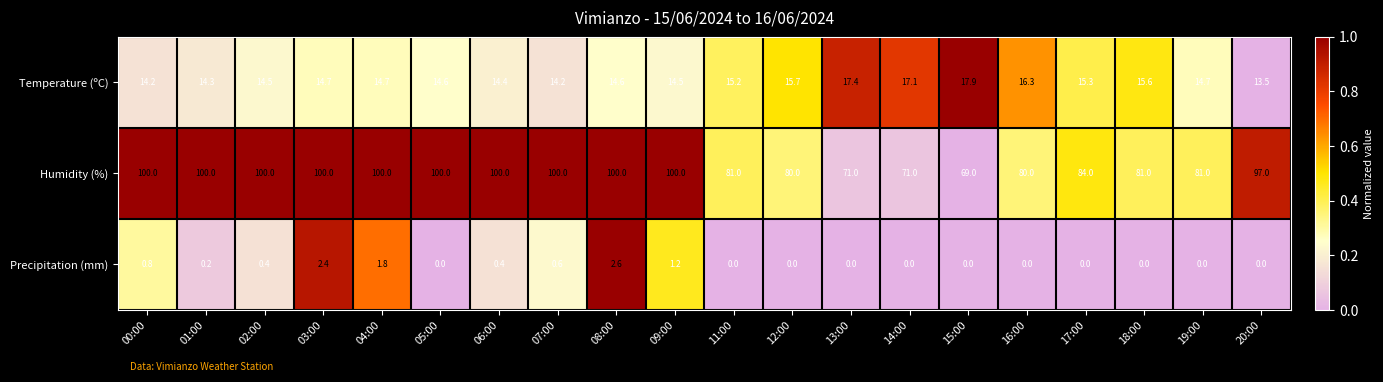

True or false: Humidity (%) has a value of 100.0 at 04:00.

True